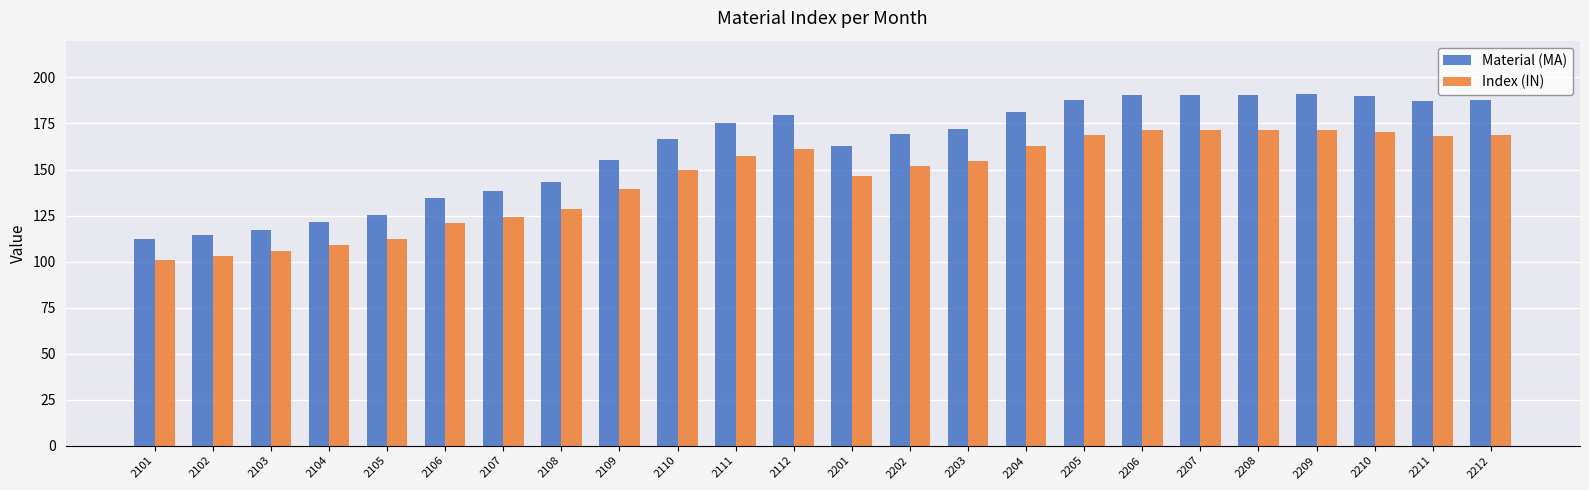

What is the maximum value shown in the chart?

191.1